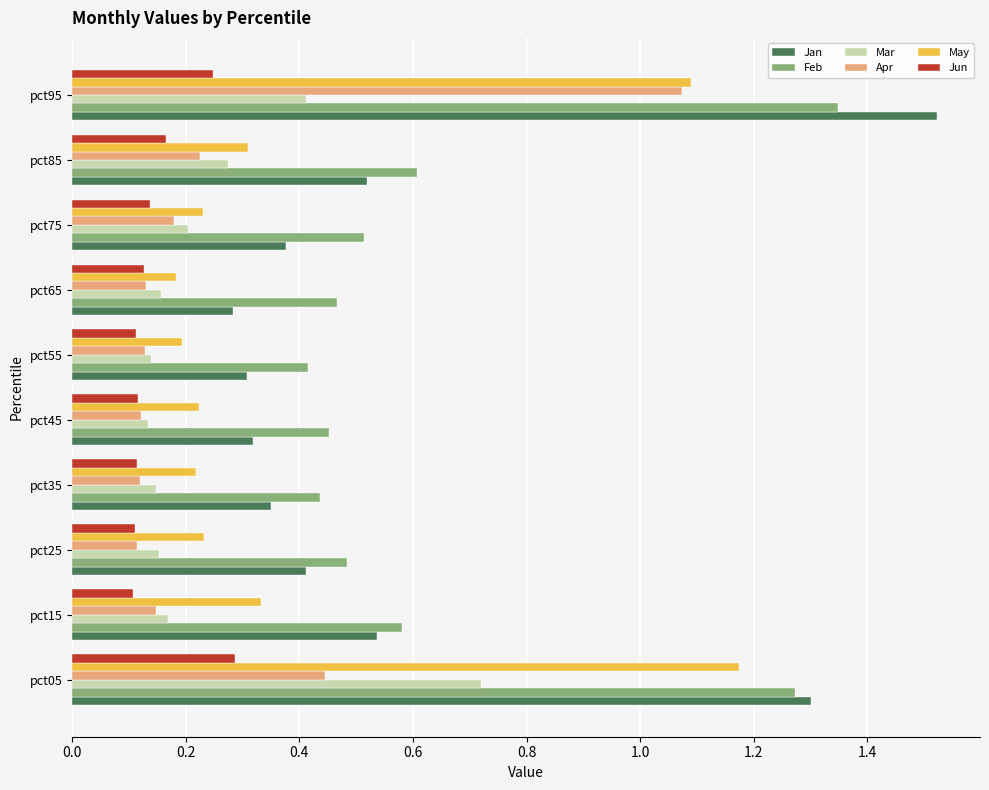

Which series changed the most between pct05 and pct15?

May